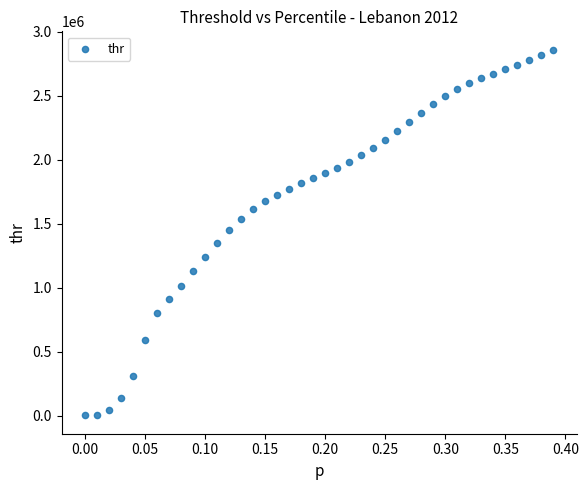

What is the range of X values (max minus min)?

0.4